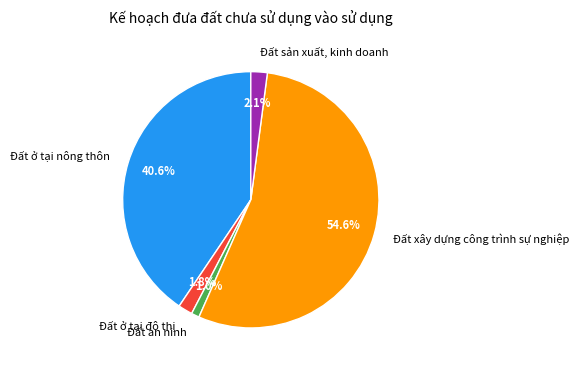

Is there a majority slice in this chart?

Yes